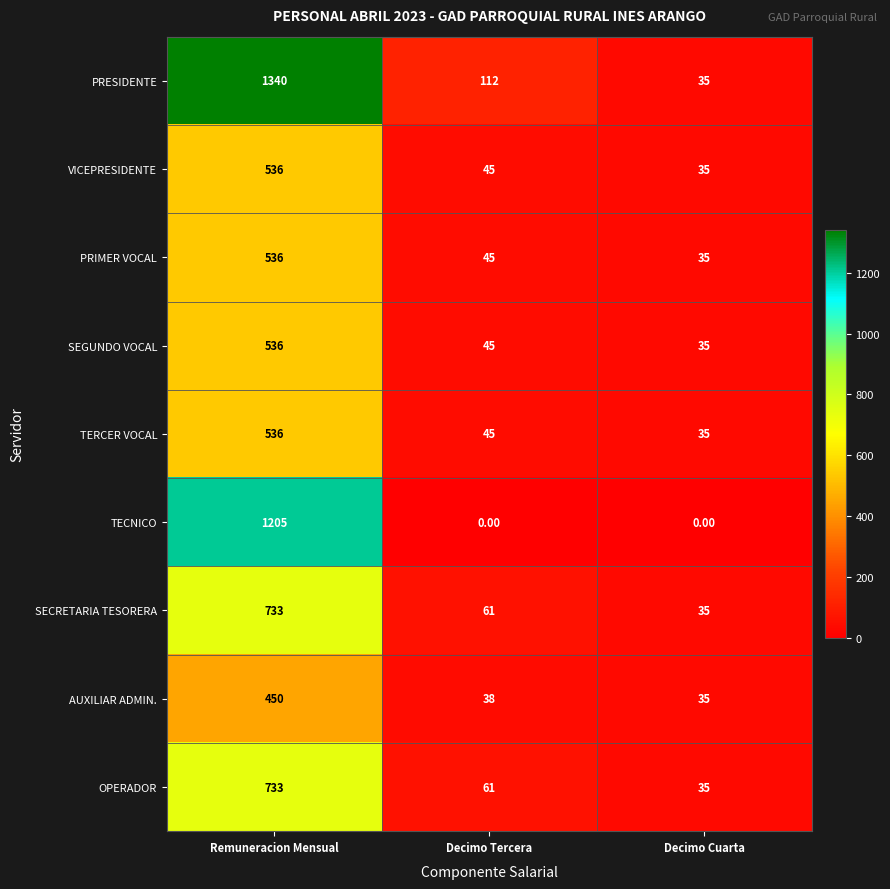

At which category does the chart reach its peak across all series?

Remuneracion Mensual